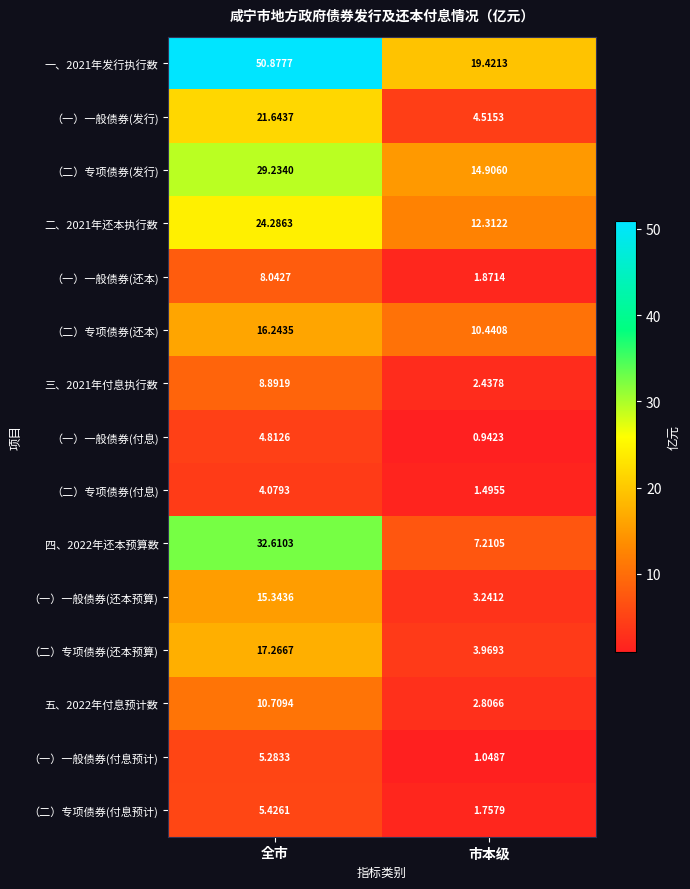

Where is （二）专项债券(发行) nearest to the value 22?

市本级